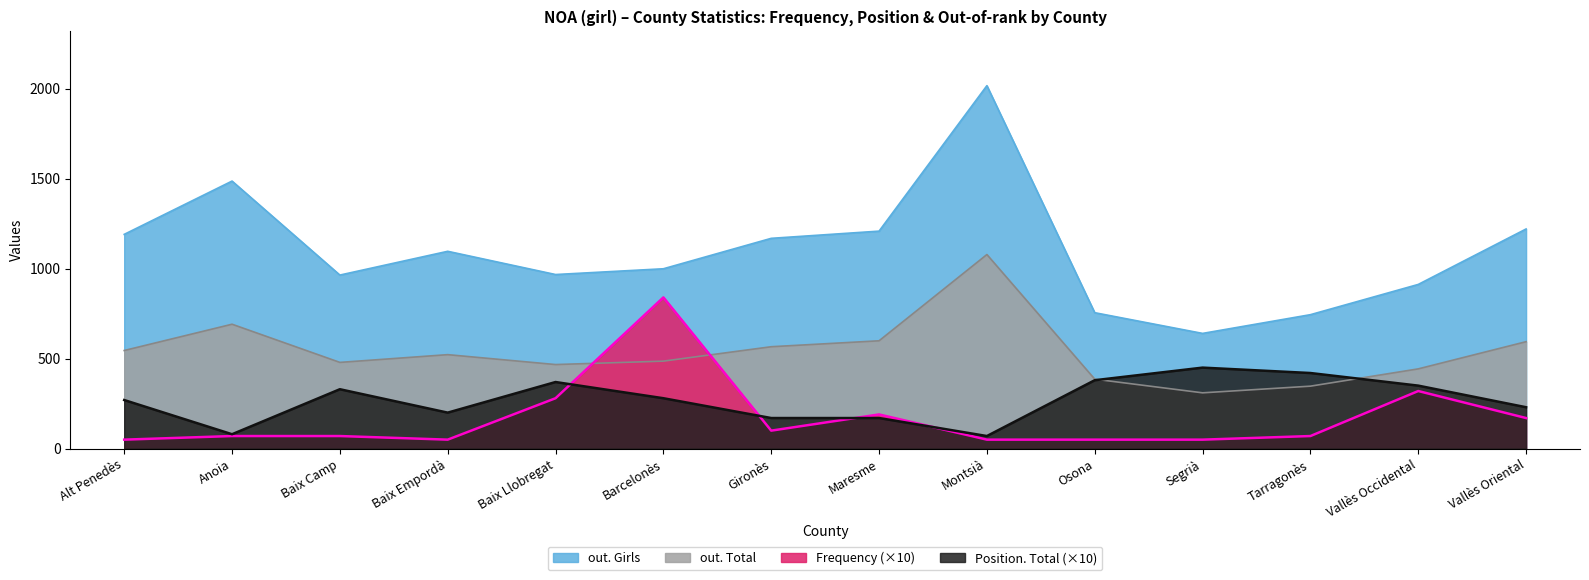

Which has a higher value, Barcelonès or Tarragonès?

Barcelonès